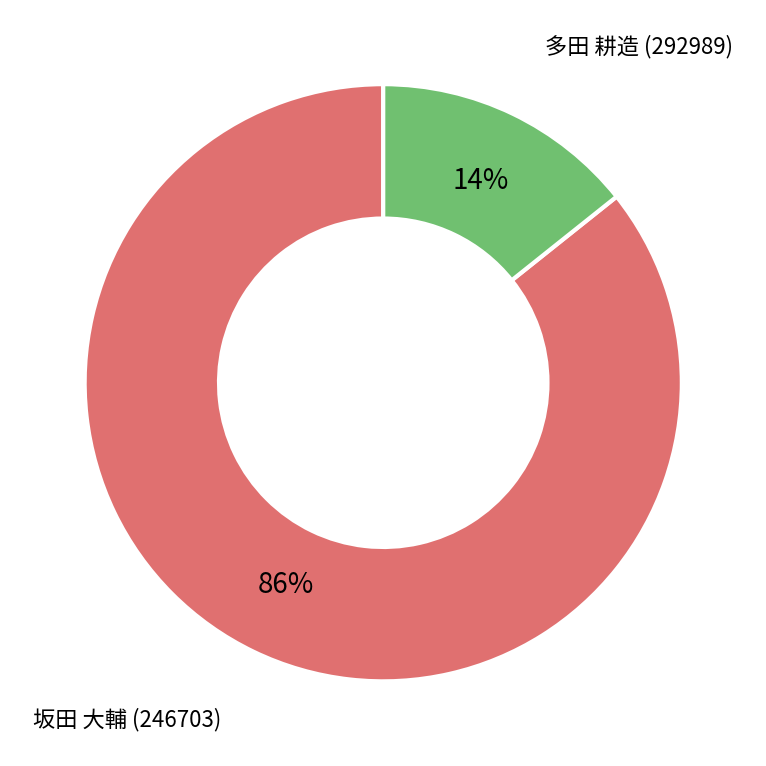

How many slices are in this pie chart?

2